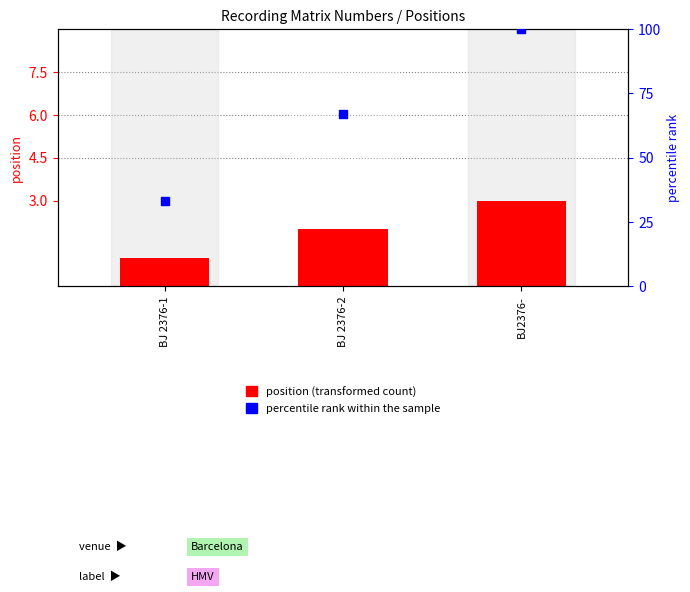

What is the total value across all series at BJ 2376-1?

34